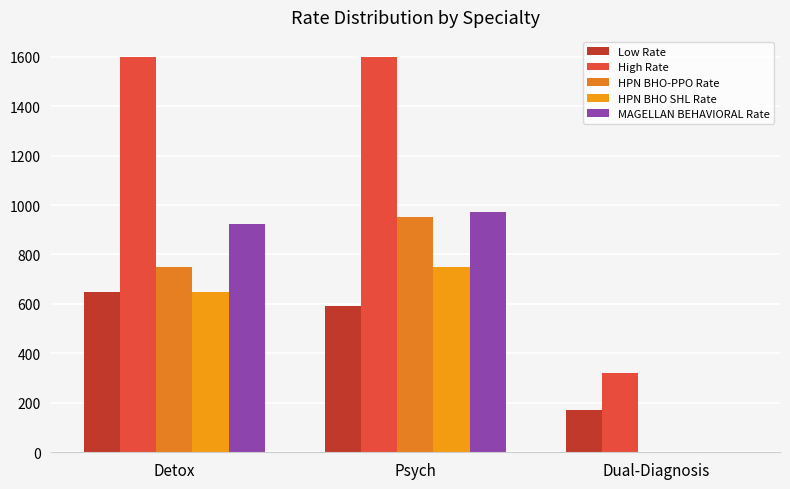

The High Rate series shows 2724 at Detox. True or false?

False